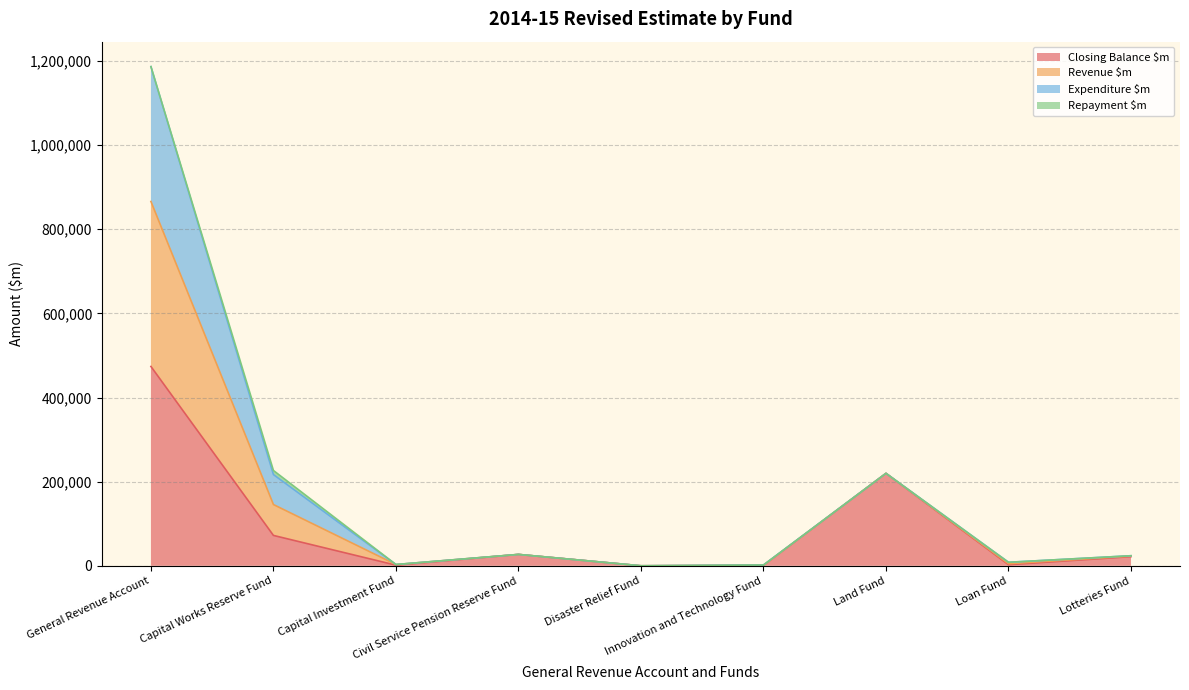

What is the label of the 1st point from the left?

General Revenue Account